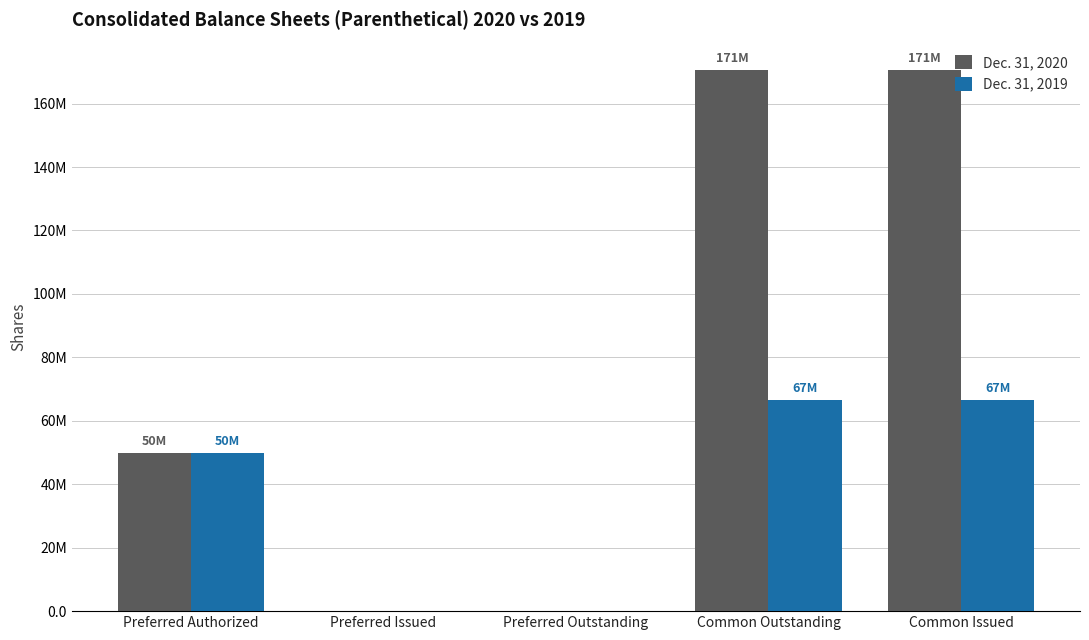

Is the value of Dec. 31, 2019 at Common Issued greater than the value of Dec. 31, 2020 at Common Issued?

No